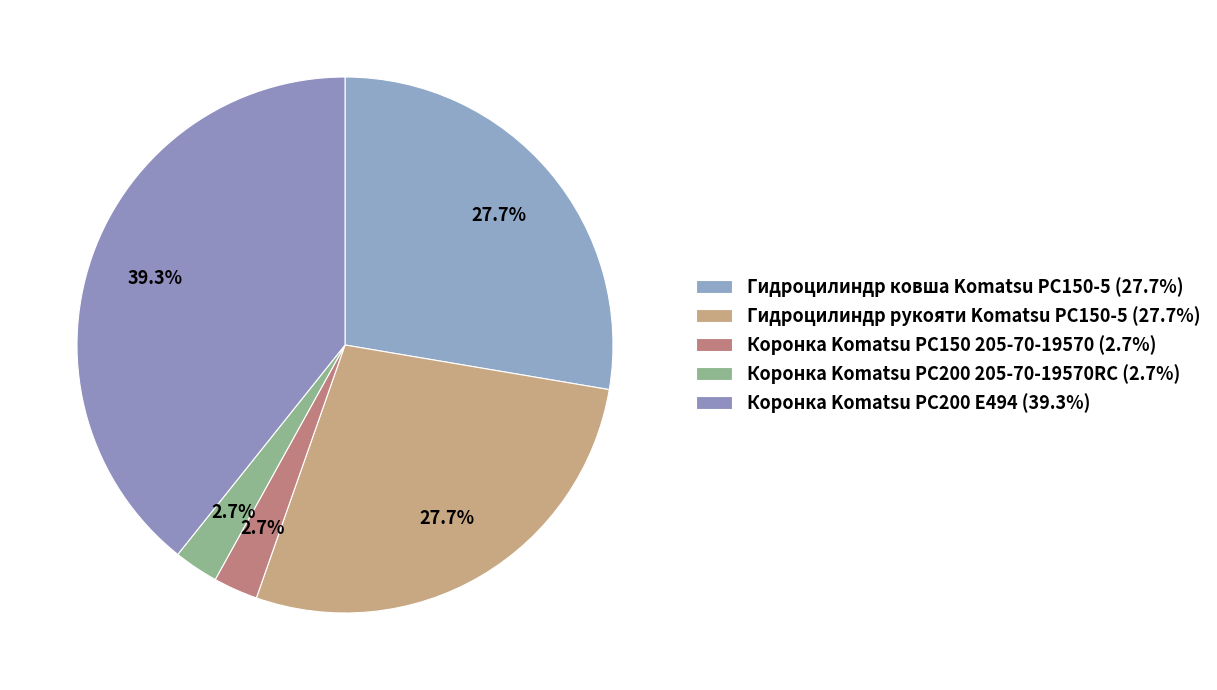

How many segments does this pie chart have?

5